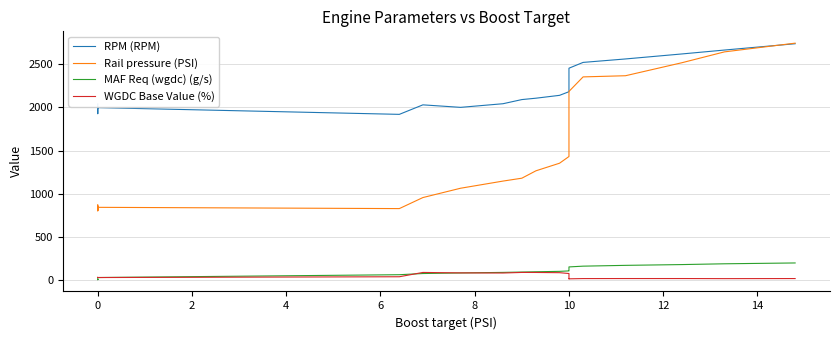

What is the label of the 40th point from the right?

−2